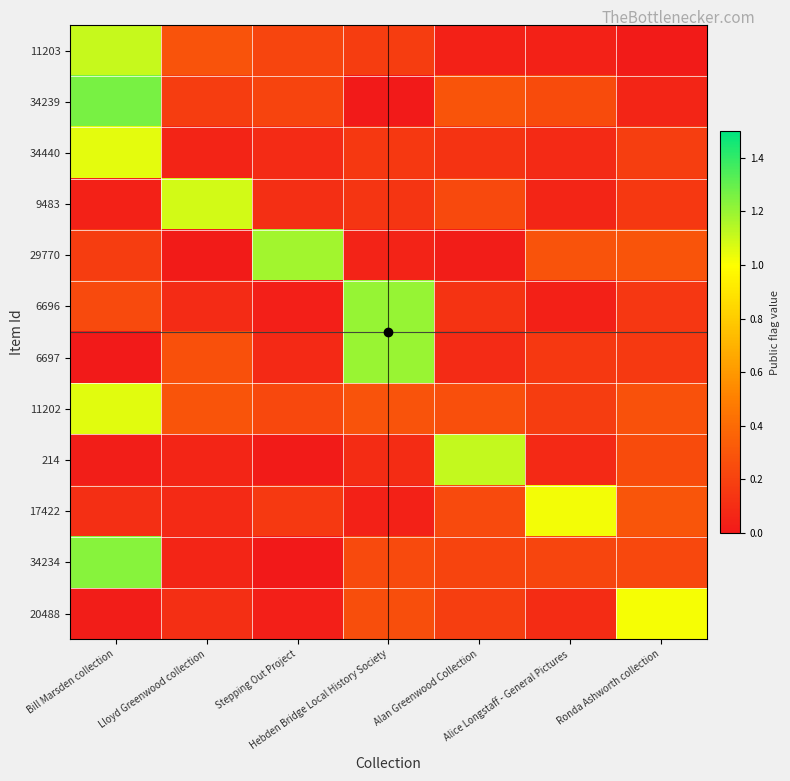

Between Bill Marsden collection and Lloyd Greenwood collection, which series saw the biggest shift?

34234